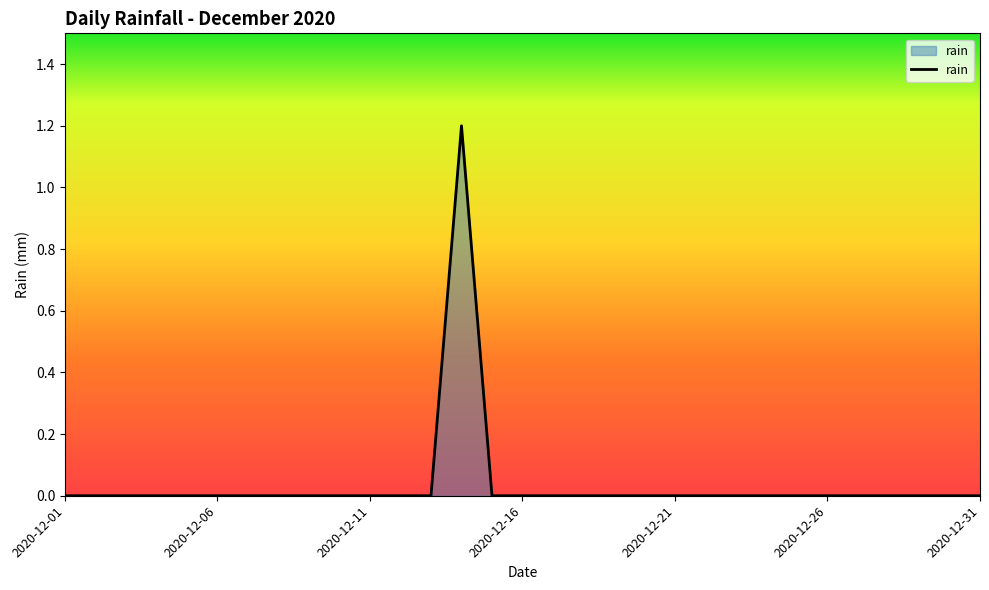

What is the greatest value displayed?

1.2